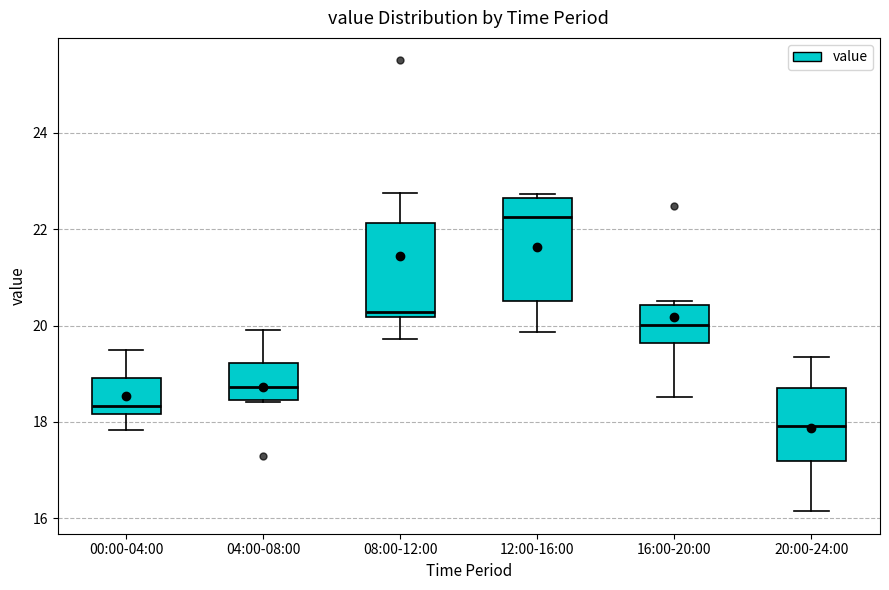

Reading left to right, read every box against the y-axis: the position of its median line, the range the box covers, and the ends of its whiskers. The values are not printed on the chart, so give them approximately, as read against the axis.

00:00-04:00: median 18.4, box 18.2 to 19.0, whiskers 17.8 to 19.6
04:00-08:00: median 18.8, box 18.4 to 19.2, whiskers 18.4 to 20.0
08:00-12:00: median 20.2 (just above the box's lower edge), box 20.2 to 22.2, whiskers 19.8 to 22.8
12:00-16:00: median 22.2, box 20.6 to 22.6, whiskers 19.8 to 22.8
16:00-20:00: median 20.0, box 19.6 to 20.4, whiskers 18.6 to 20.6
20:00-24:00: median 18.0, box 17.2 to 18.8, whiskers 16.2 to 19.4